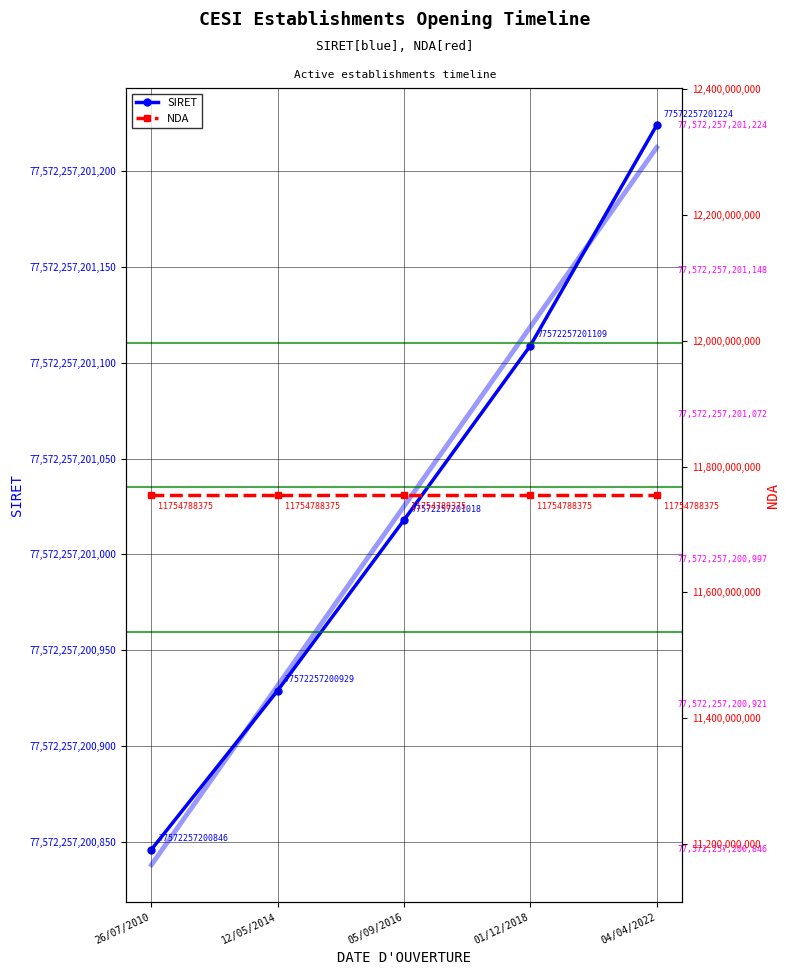

Which category has the lowest value across all series?

26/07/2010